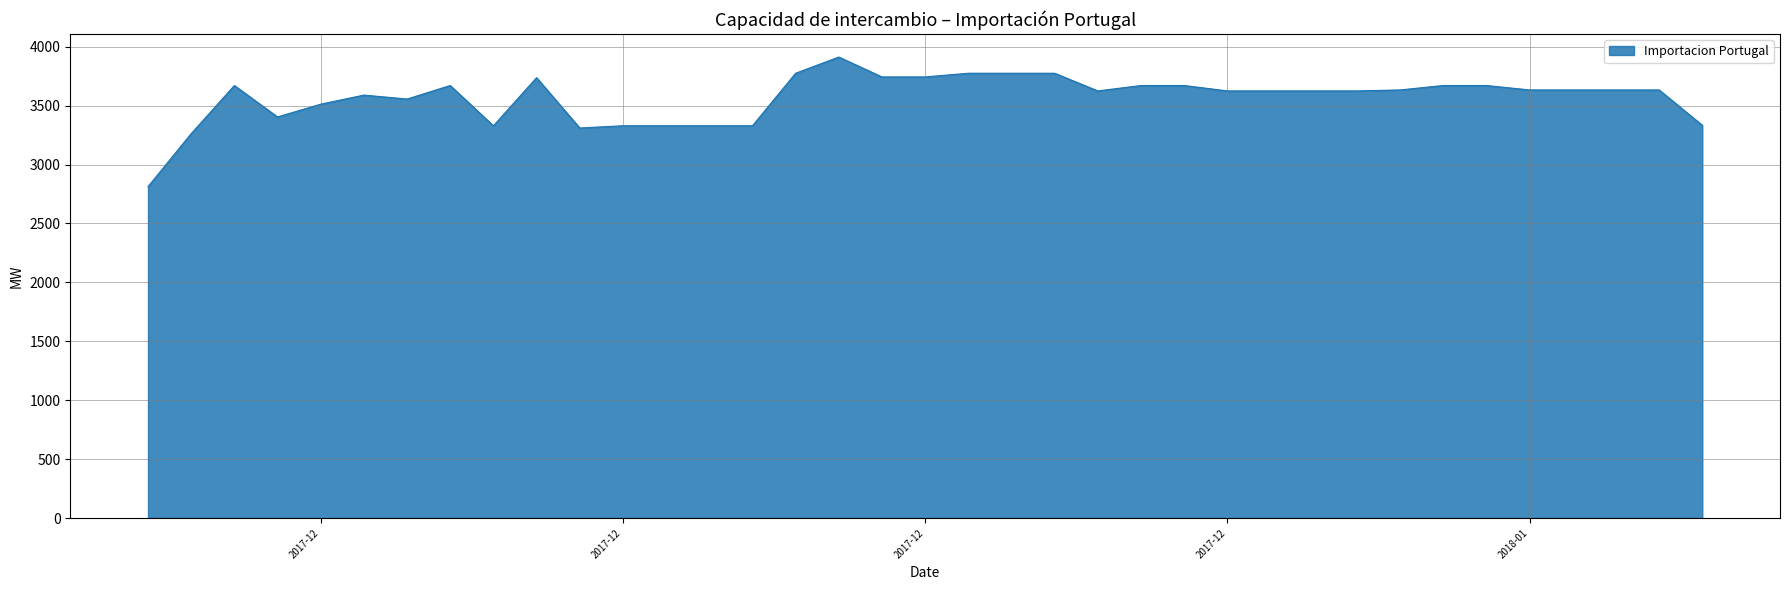

What is the difference between the maximum and minimum values?

1100.0